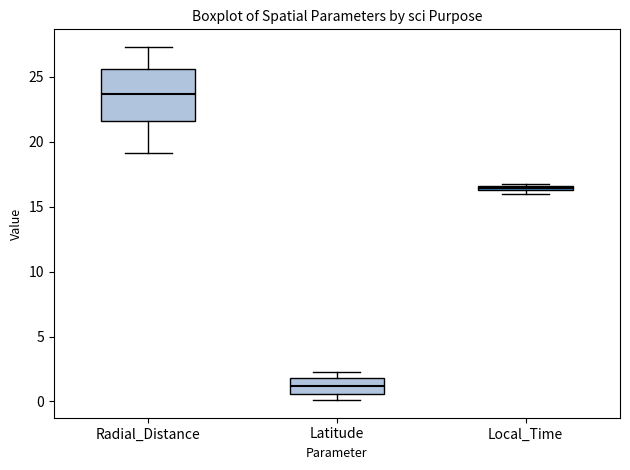

Which box has the highest median line?

Radial_Distance